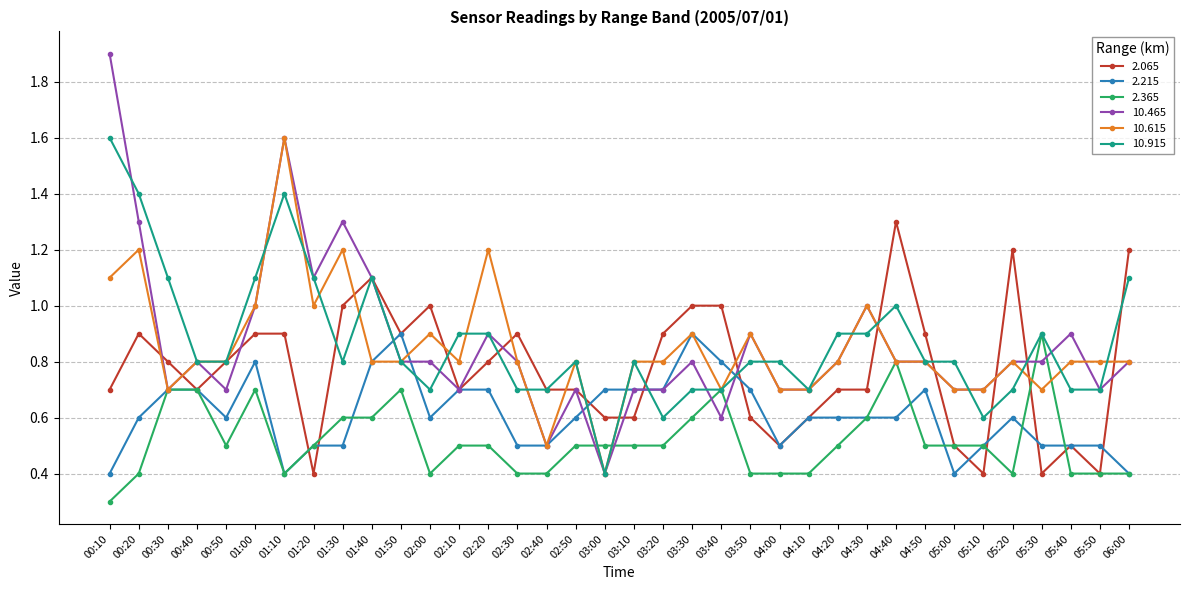

Which series has the largest range (max minus min)?

10.465